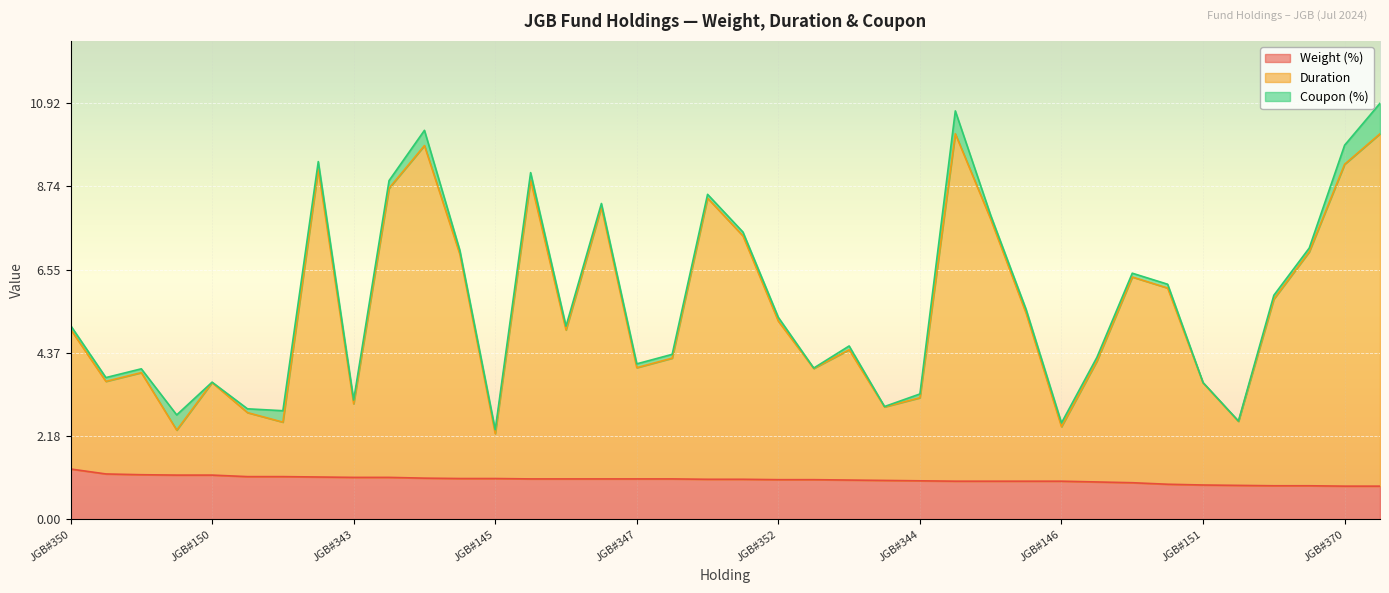

Rank the categories by Duration value from highest to lowest.

JGB#373, JGB#374, JGB#371, JGB#370, JGB#368, JGB#367, JGB#366, JGB#365, JGB#364, JGB#363, JGB#361, JGB#360, JGB#359, JGB#357, JGB#356, JGB#355, JGB#353, JGB#352, JGB#350, JGB#351, JGB#349, JGB#348, JGB#154, JGB#347, JGB#153, JGB#346, JGB#345, JGB#150, JGB#151, JGB#344, JGB#343, JGB#148, JGB#342, JGB#147, JGB#341, JGB#146, JGB#340, JGB#145